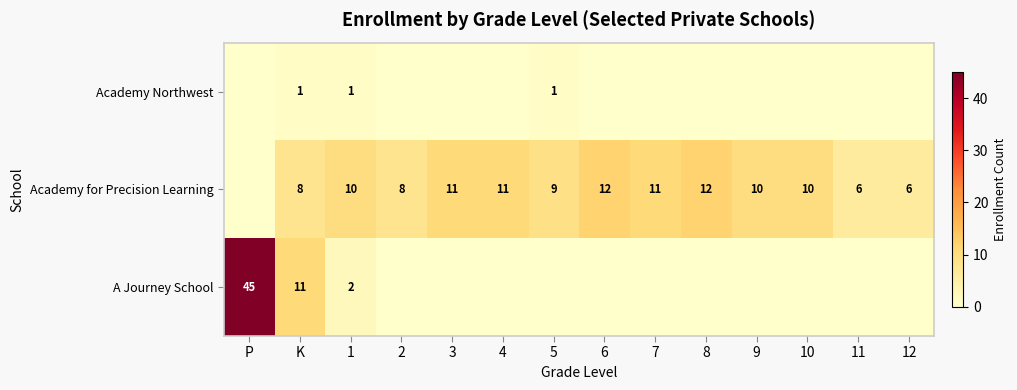

Is it true that A Journey School equals 45 at P?

True